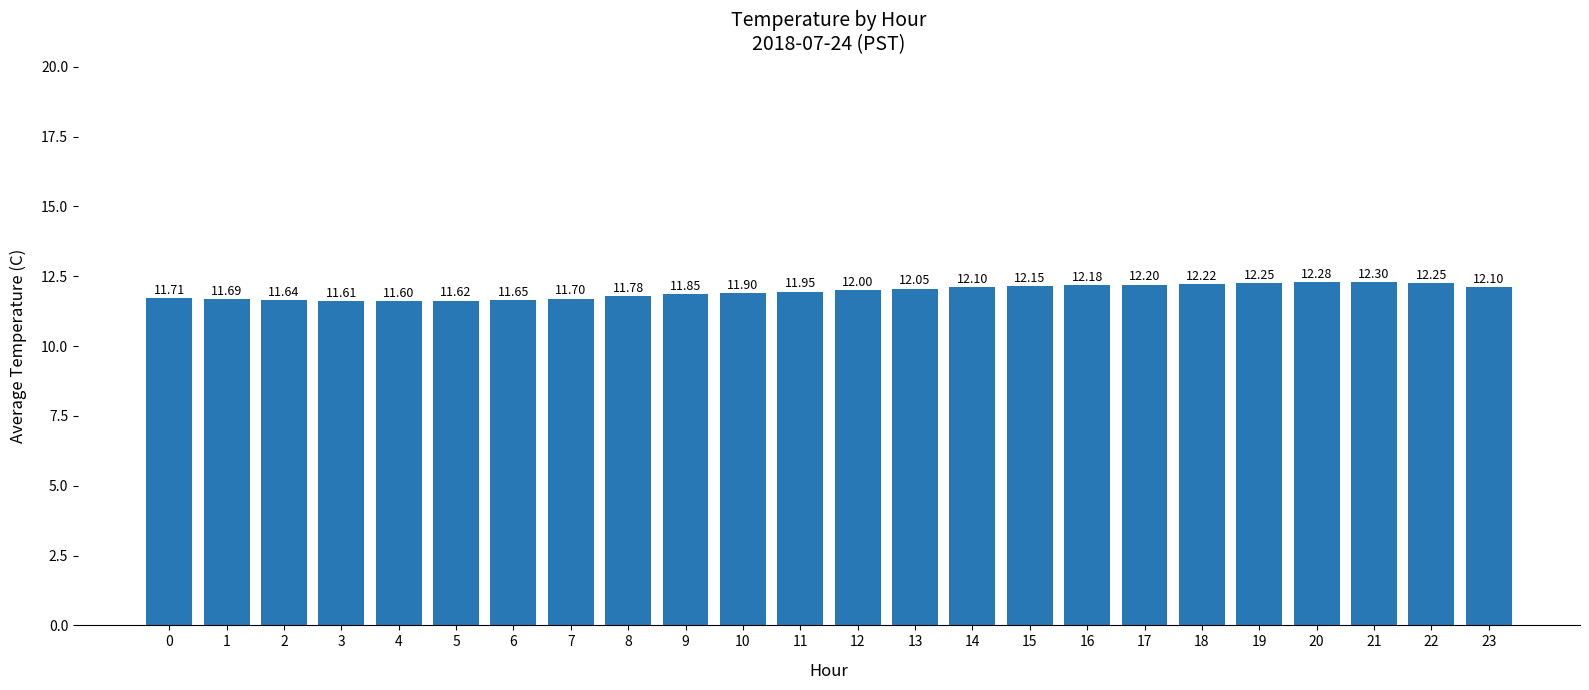

Does the chart contain any negative values?

No